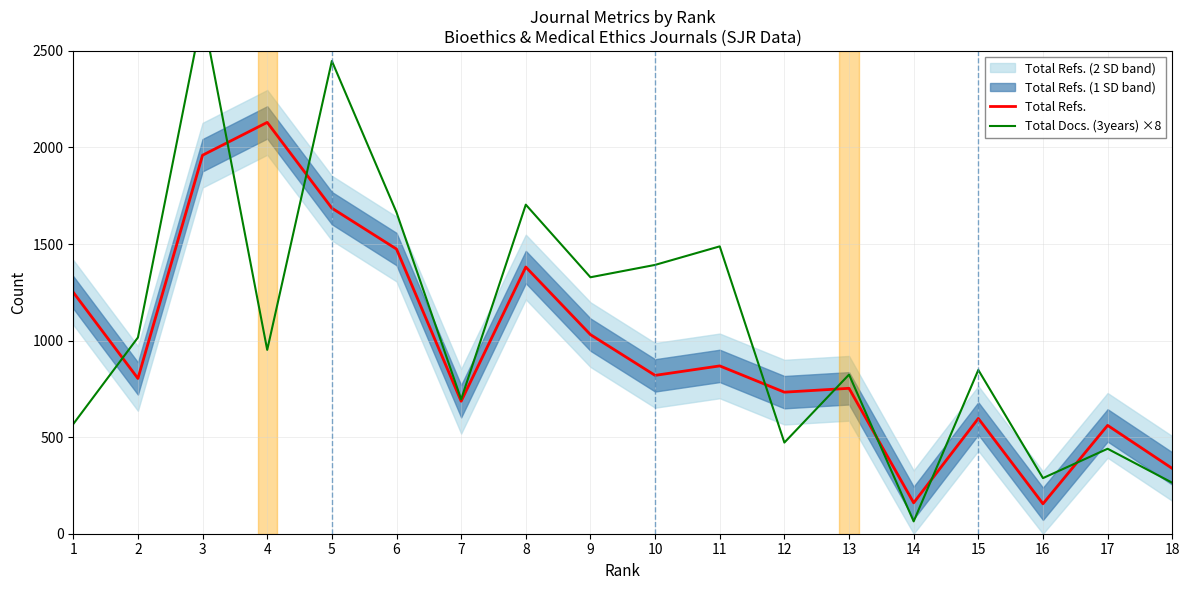

Does the chart display data point markers on the line(s)?

No